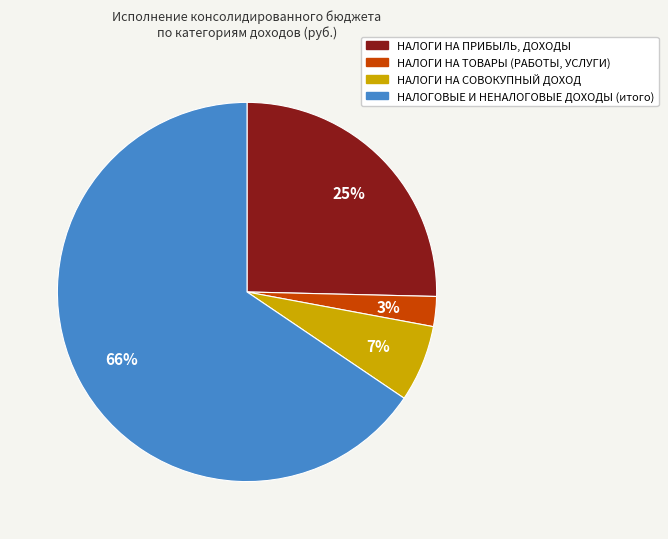

How many slices are in this pie chart?

4